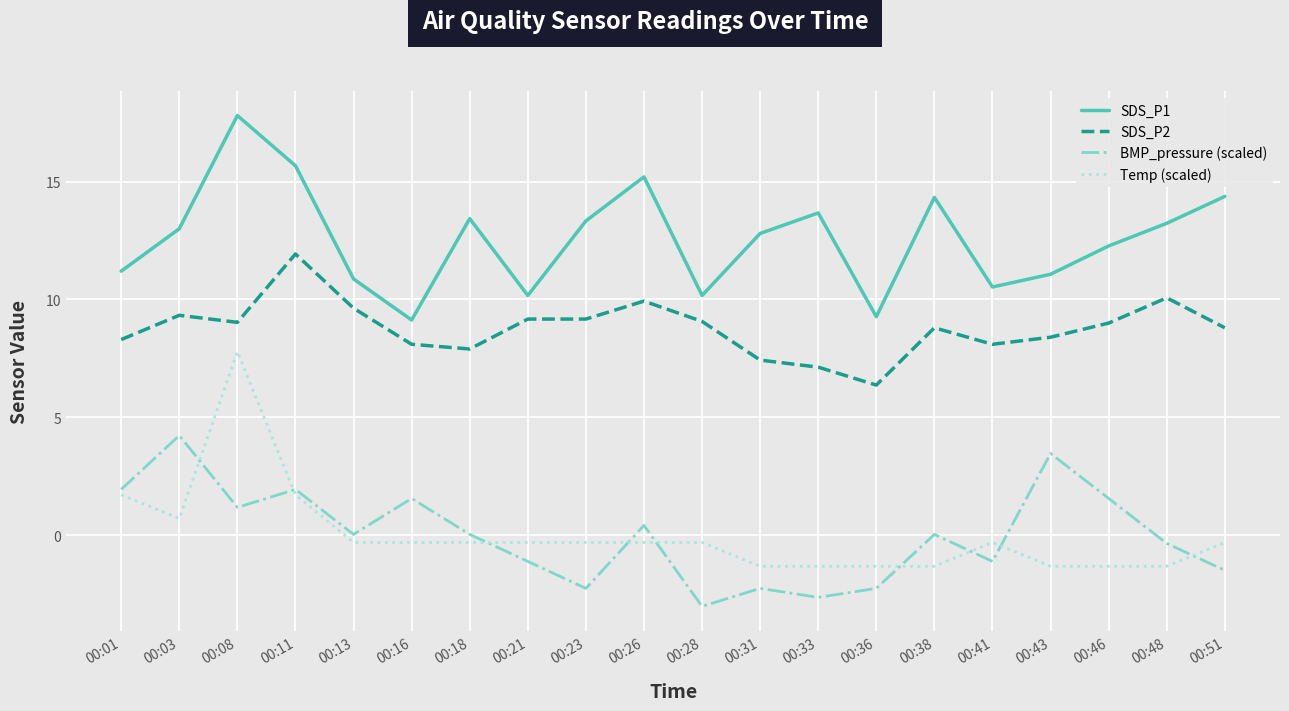

Which series has the largest range (max minus min)?

Temp (scaled)